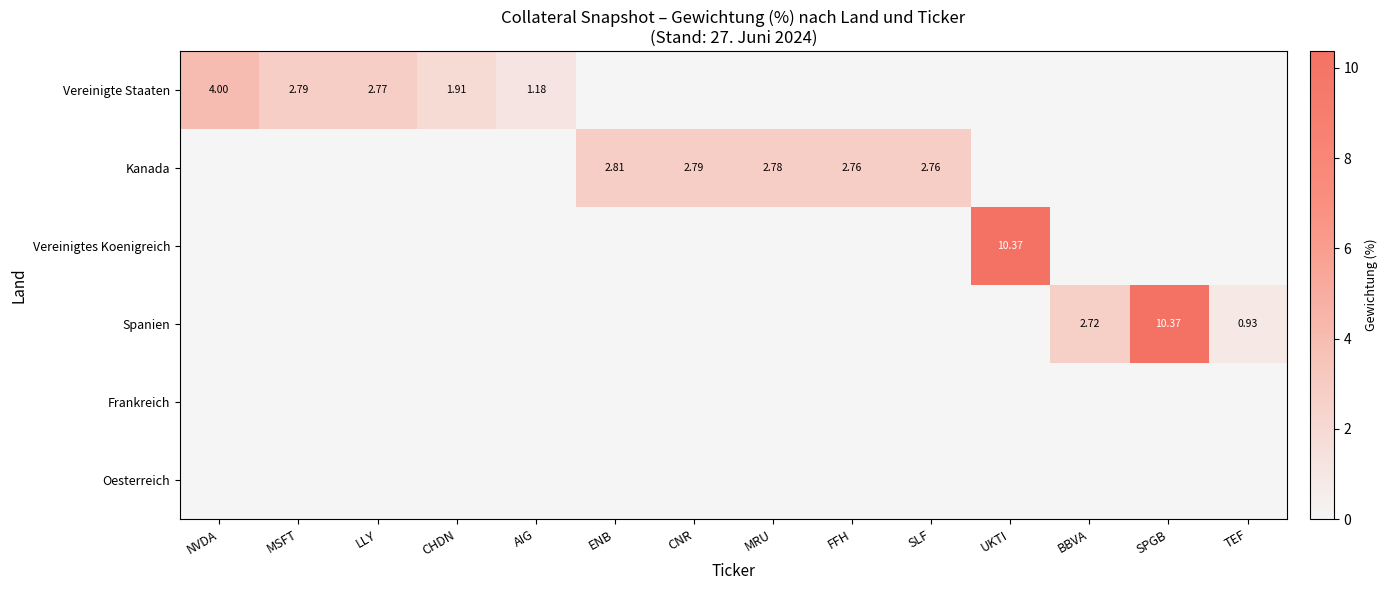

What is the maximum value shown in the chart?

10.4